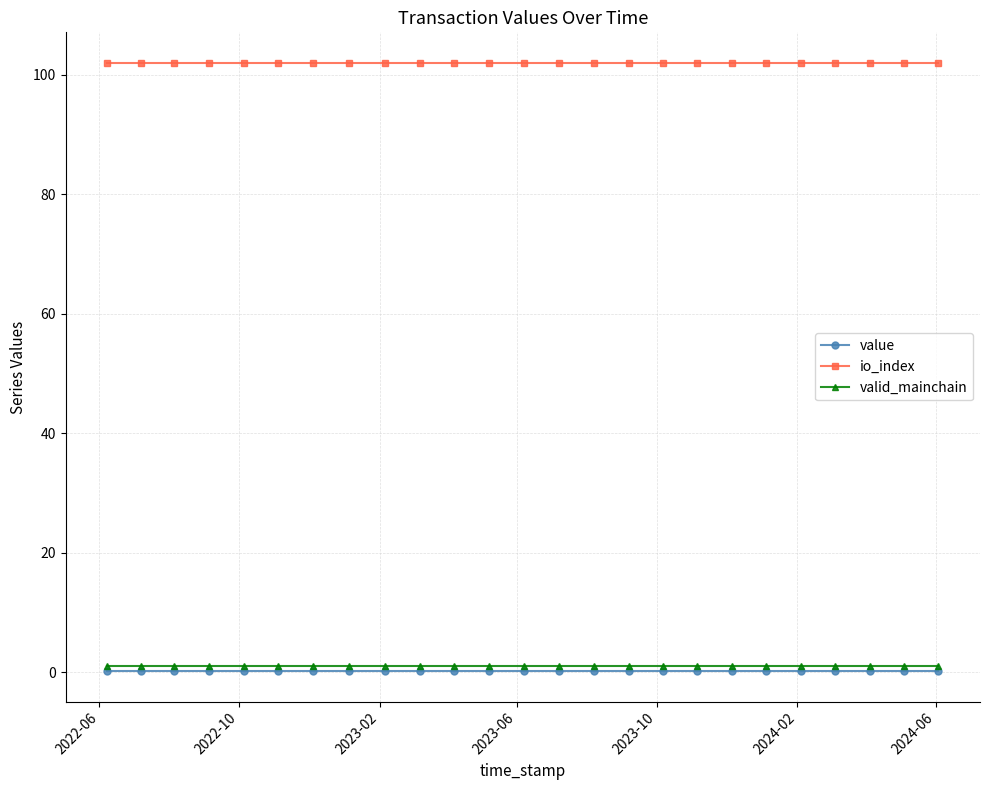

True or false: io_index and valid_mainchain cross at least once.

False